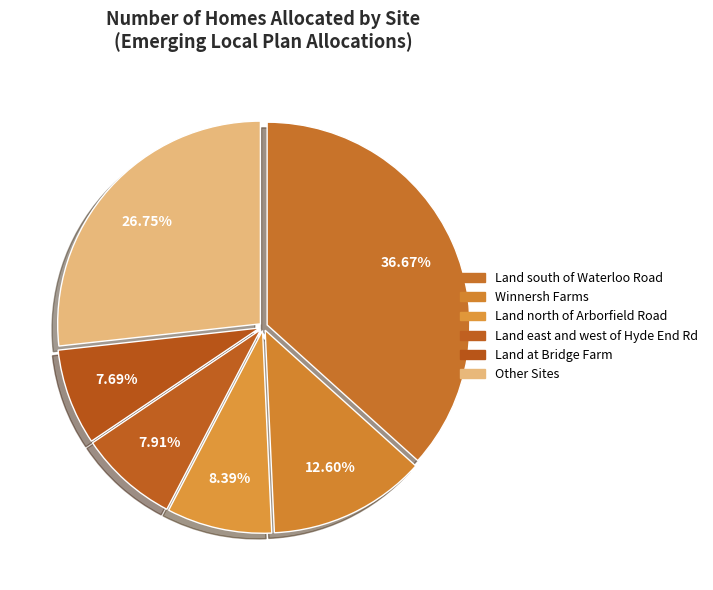

How many segments does this pie chart have?

6